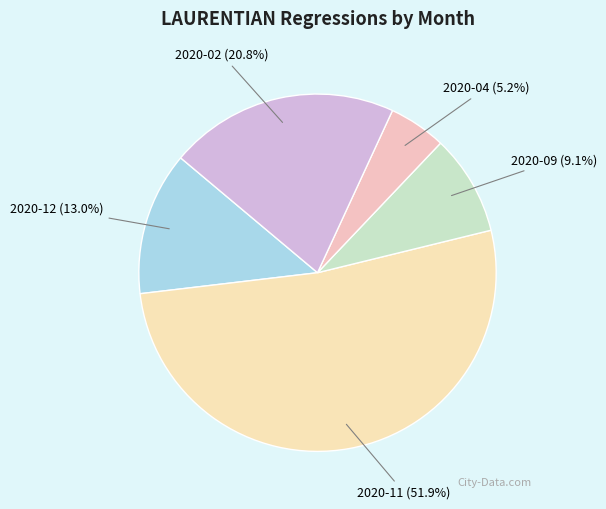

How many slices are in this pie chart?

5